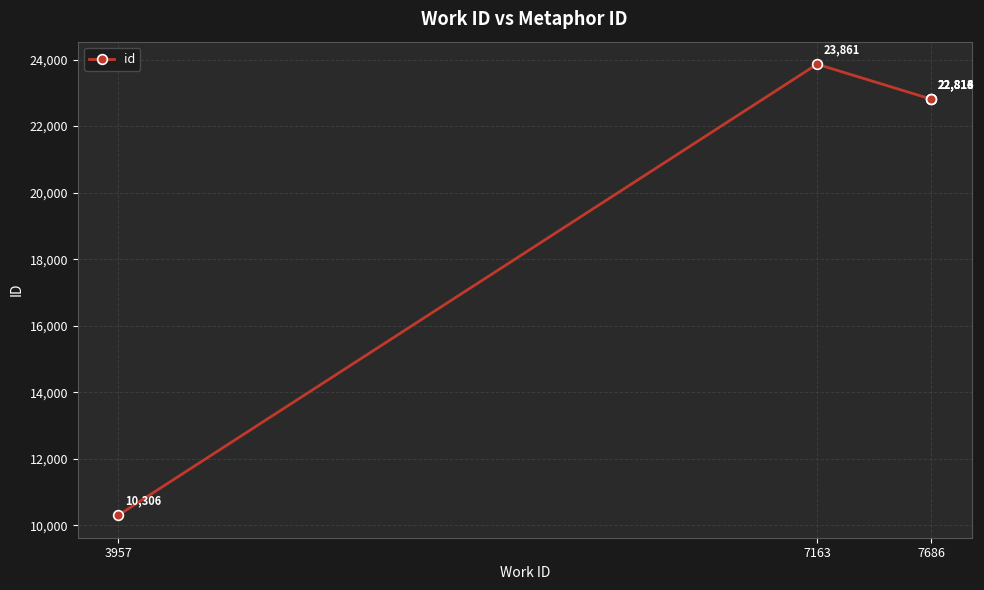

Where does the data first go above 22814?

7163